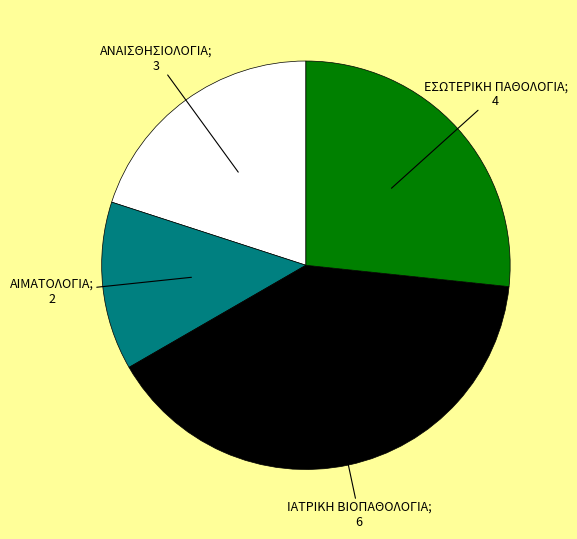

How many slices are in this pie chart?

4